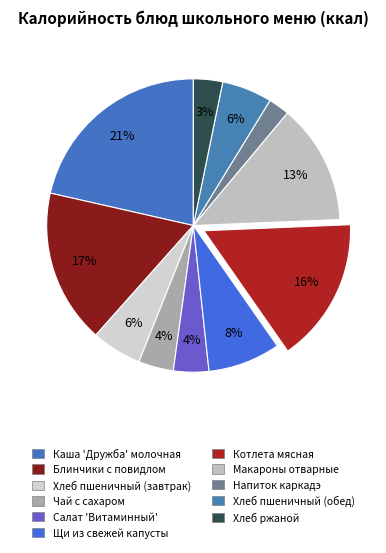

How many segments does this pie chart have?

11